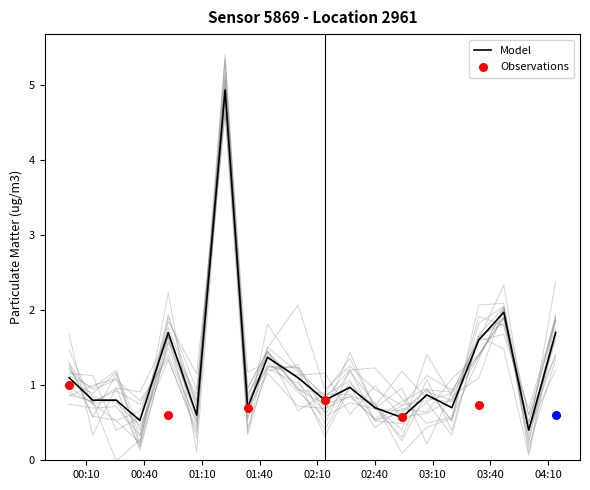

What is the ratio of the value at 00:54 to the value at 03:34?

1.1